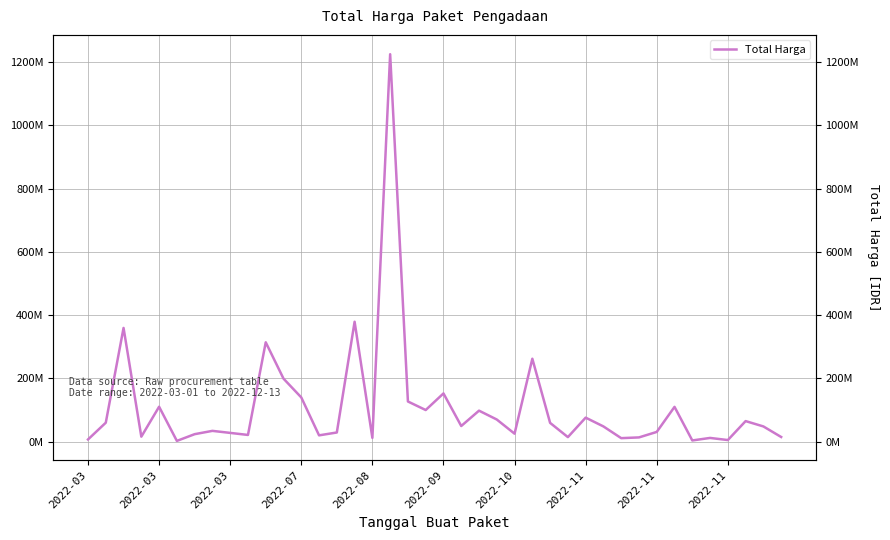

How many data points are less than 48140000?

19